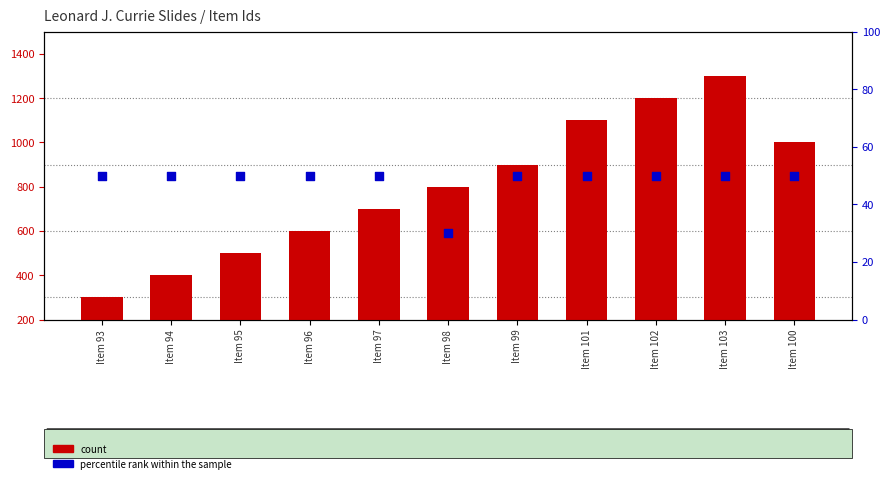

Is the value of count at Item 97 greater than the value of percentile rank within the sample at Item 97?

Yes